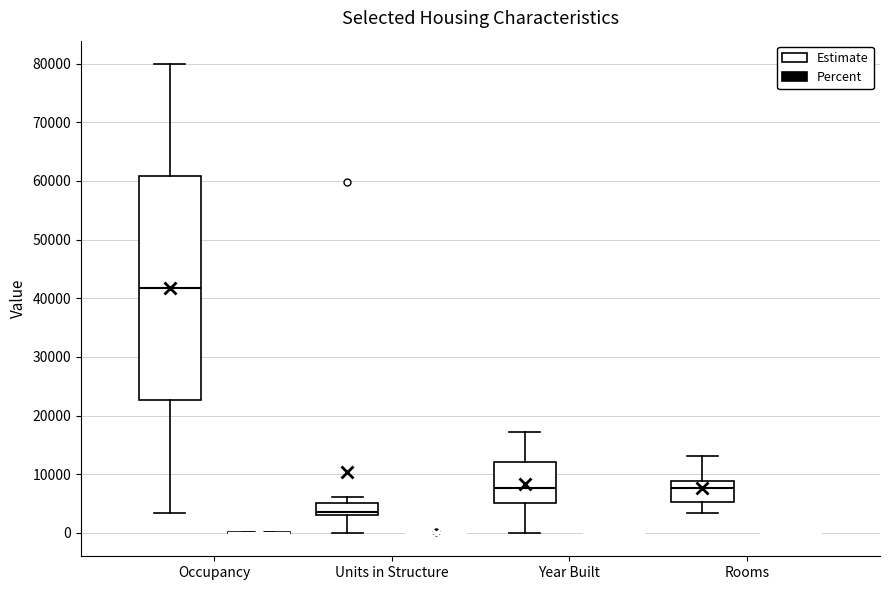

Reading left to right, transcribe this box plot: for each box, give where its median line is, the range the box spans, and where its two whiskers end, as read against the y-axis. The values are not printed on the chart, so give them approximately, as read against the axis.

Occupancy (Estimate): median 42000, box 23000 to 61000, whiskers 3000 to 80000
Occupancy (Percent): box collapsed to a line at 0, whiskers 0 to 0
Units in Structure (Estimate): median 3000 (just above the box's lower edge), box 3000 to 5000, whiskers 0 to 6000
Units in Structure (Percent): box collapsed to a line at 0, whiskers 0 to 0
Year Built (Estimate): median 8000, box 5000 to 12000, whiskers 0 to 17000
Year Built (Percent): box collapsed to a line at 0, whiskers 0 to 0
Rooms (Estimate): median 8000, box 5000 to 9000, whiskers 3000 to 13000
Rooms (Percent): box collapsed to a line at 0, whiskers 0 to 0